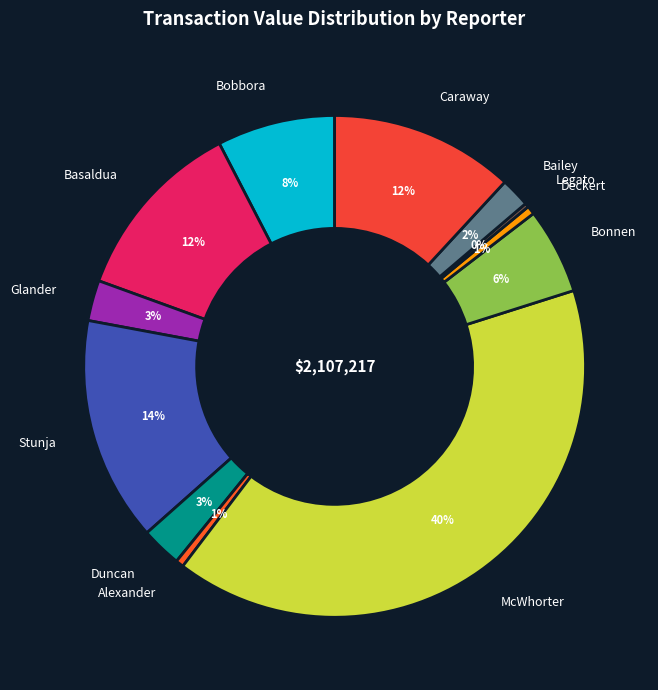

Is it true that Bonnen is 6% of the pie?

True